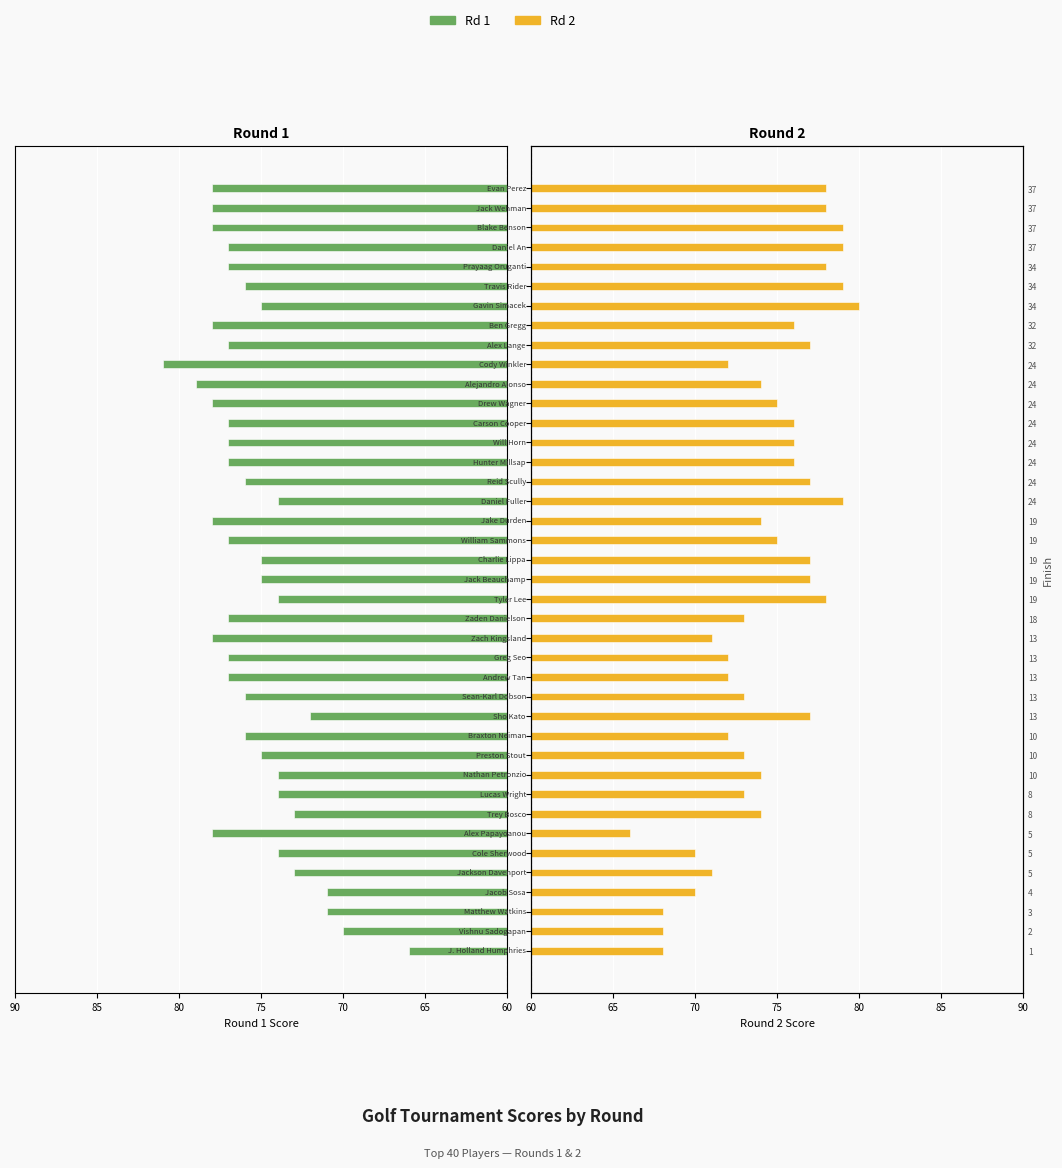

Reading left to right, extract all data points from this chart.

Rd 1: 66	70	71	71	73	74	78	73	74	74	75	76	72	76	77	77	78	77	74	75	75	77	78	74	76	77	77	77	78	79	81	77	78	75	76	77	77	78	78	78
Rd 2: 68	68	68	70	71	70	66	74	73	74	73	72	77	73	72	72	71	73	78	77	77	75	74	79	77	76	76	76	75	74	72	77	76	80	79	78	79	79	78	78